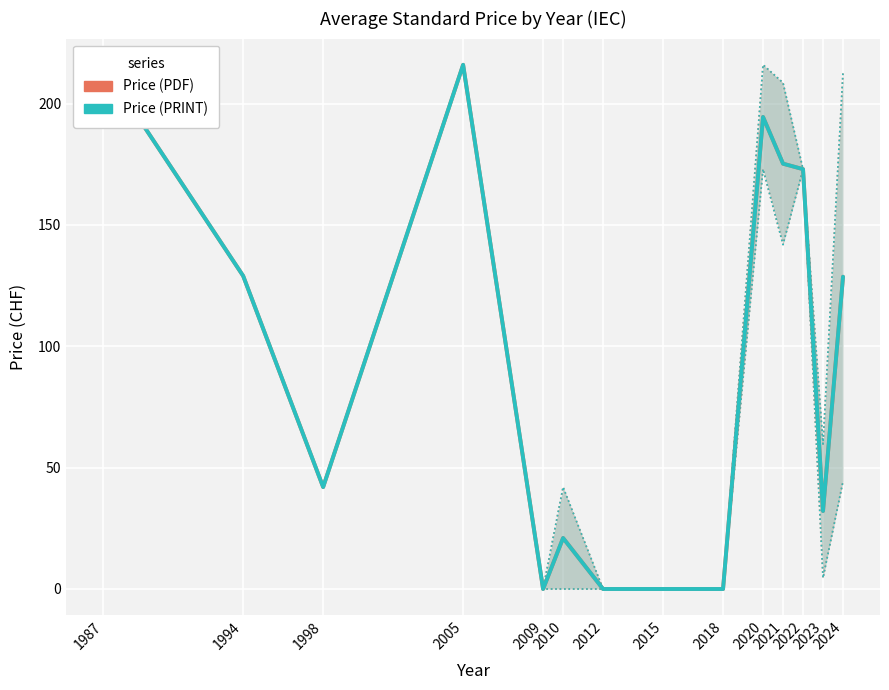

Which category has the lowest value across all series?

2009